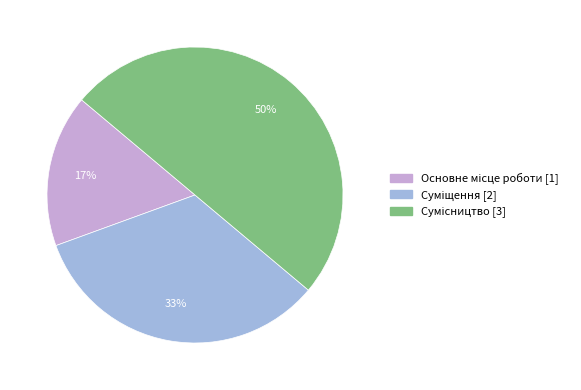

To the nearest percent, what is the difference between the largest and smallest slice percentages?

33%